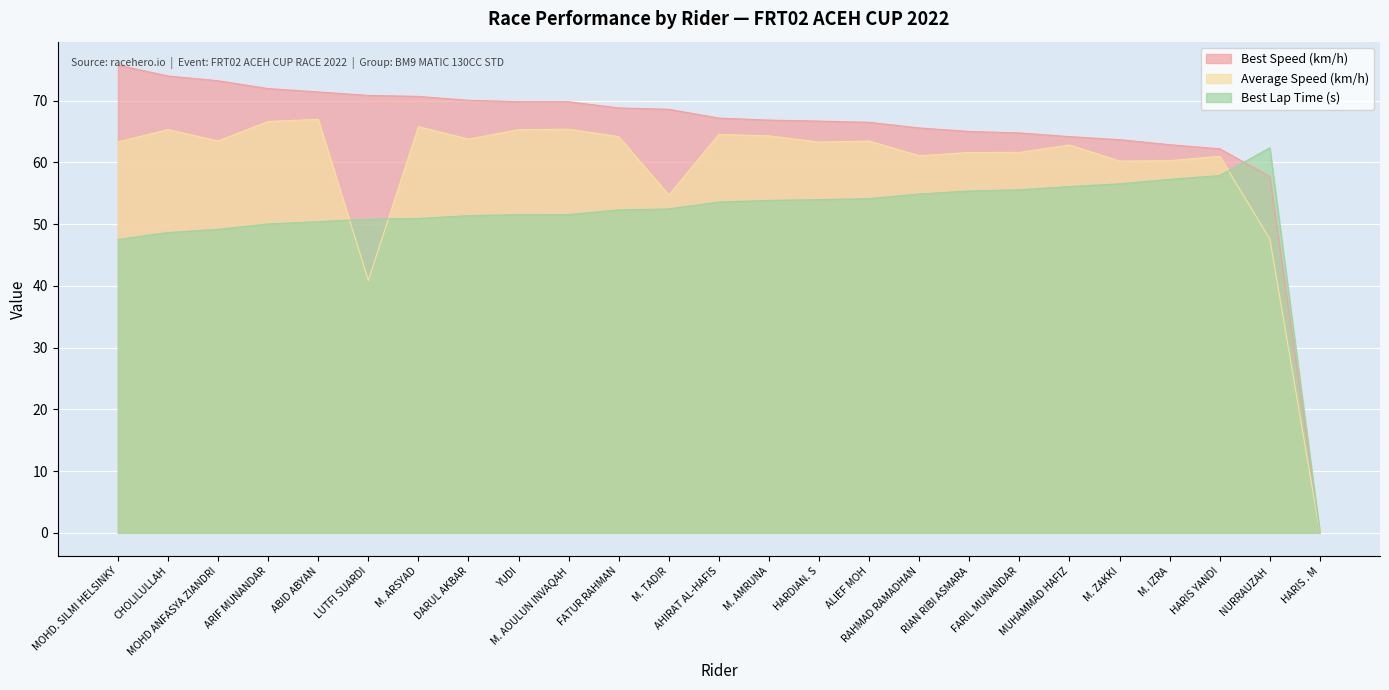

What is the average value of the Best Speed series?

65.1